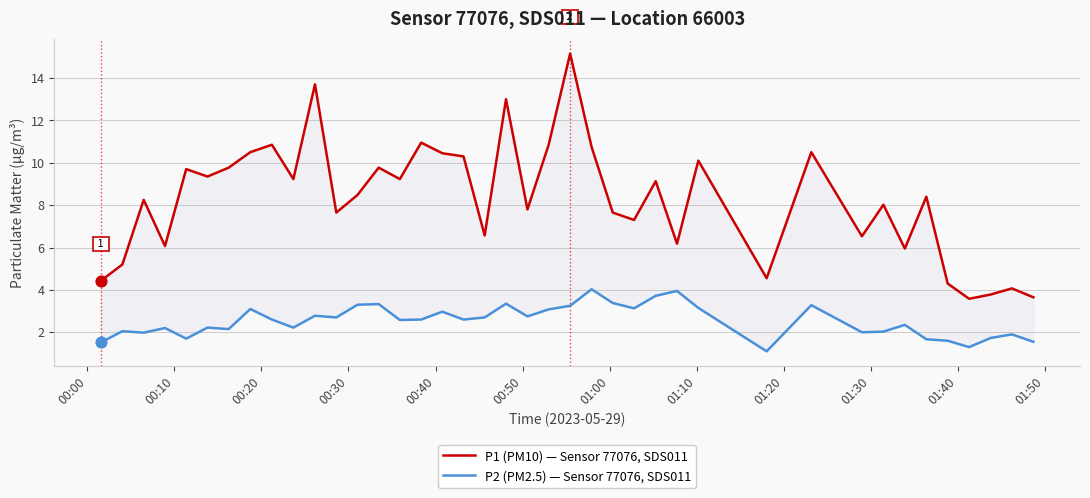

Which series has the widest spread of Y values?

P1 (PM10) — Sensor 77076, SDS011